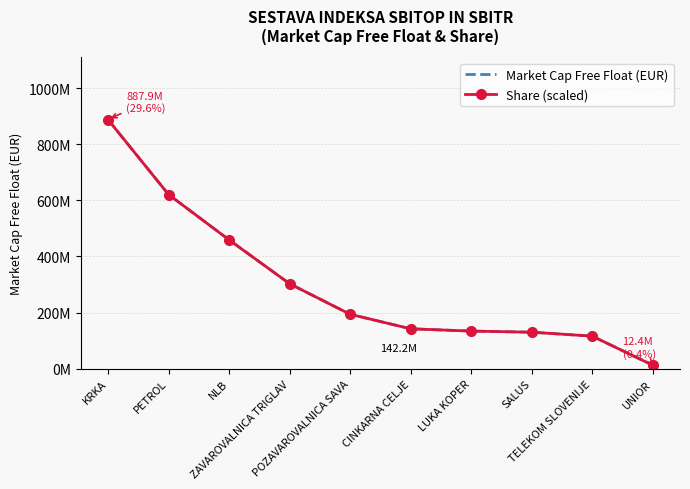

The value of Share (scaled) at KRKA is 887923268.5. True or false?

True